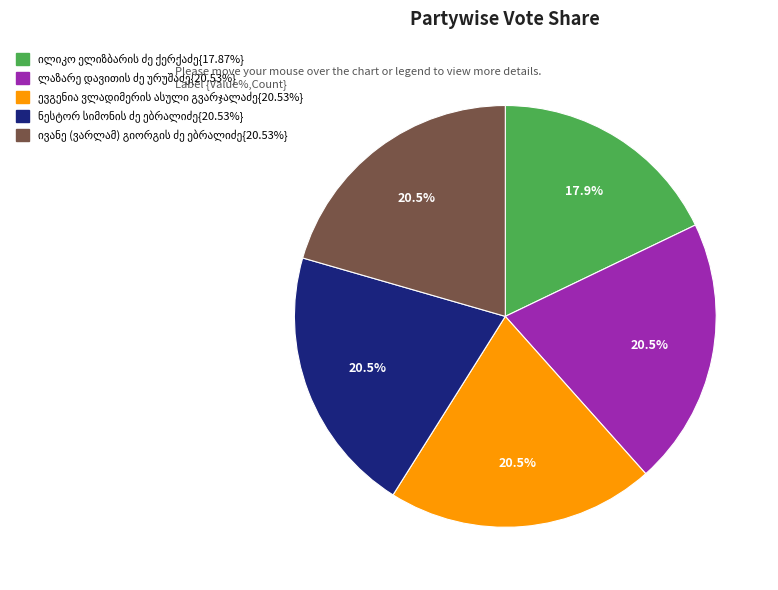

Does any single category account for the majority?

No